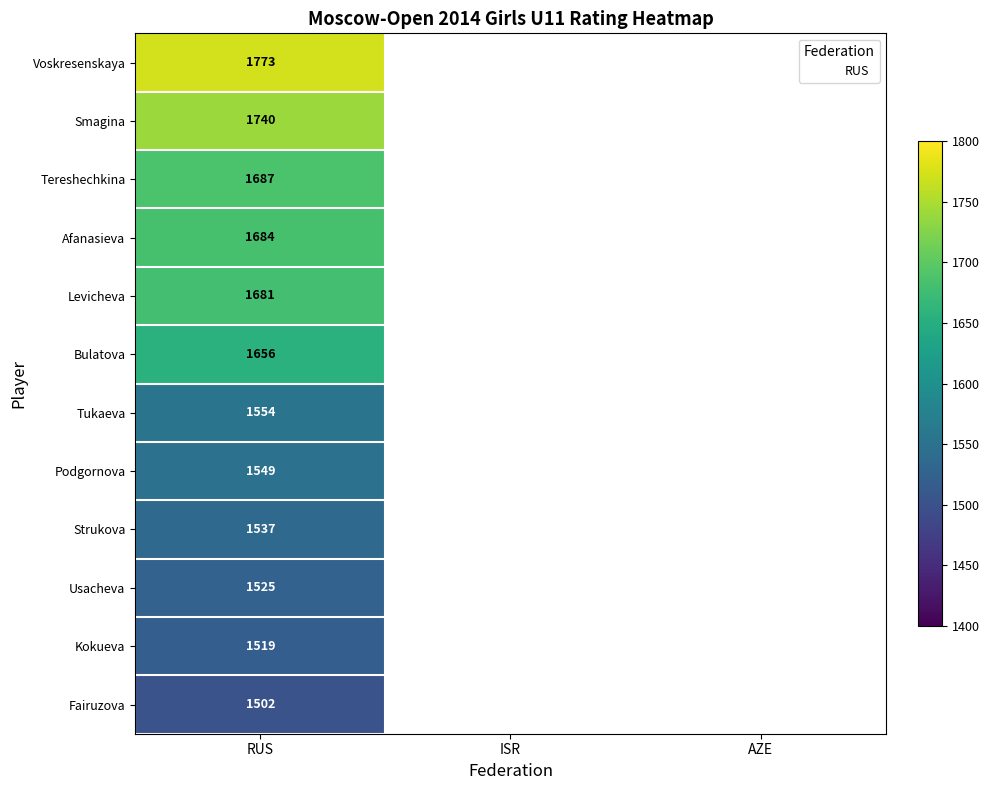

Which series changed the most between 3 and 11?

AZE